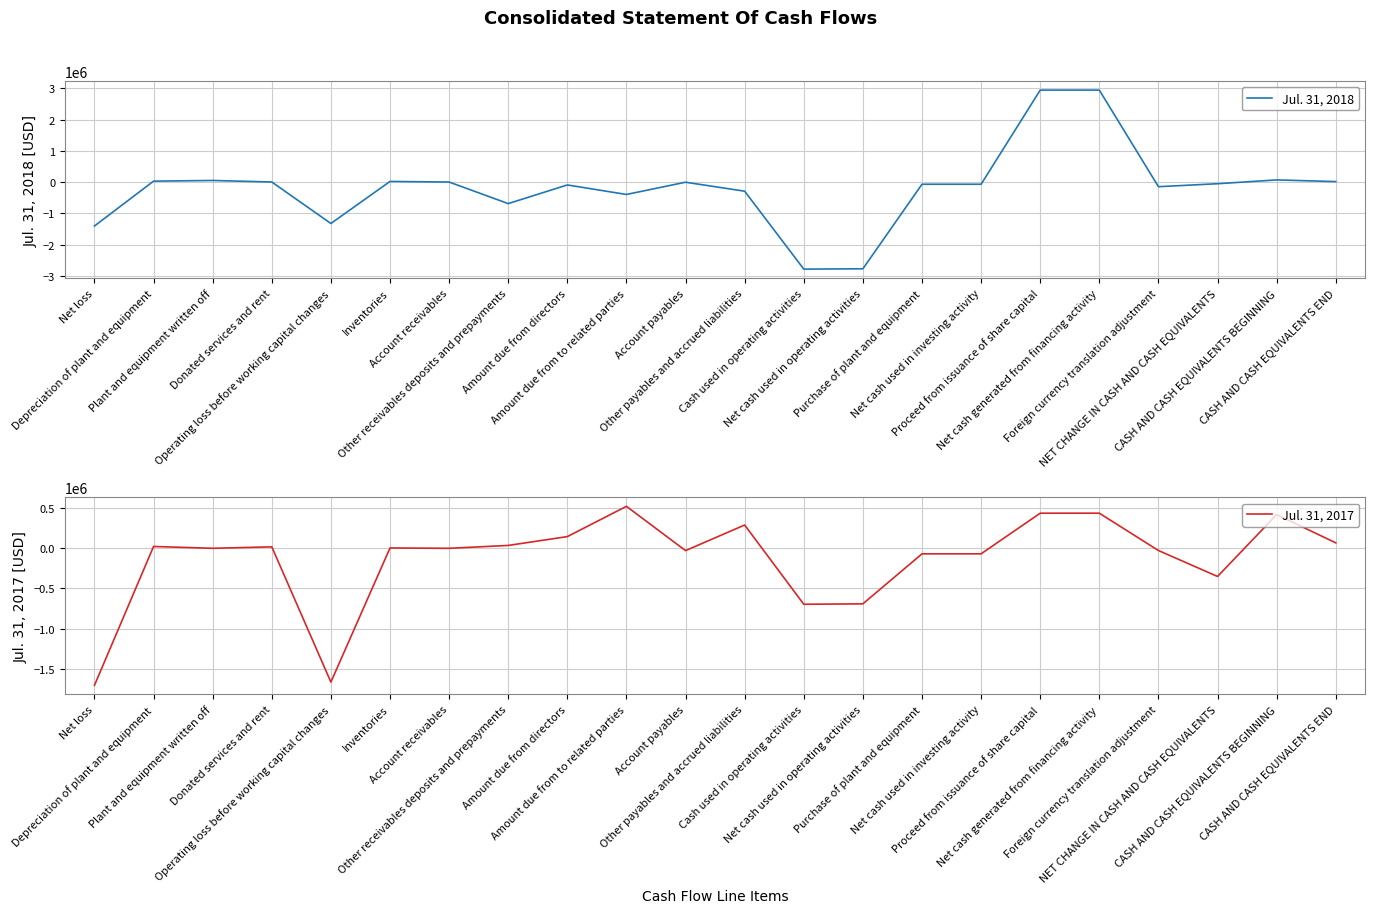

What is the greatest value displayed?

2940687